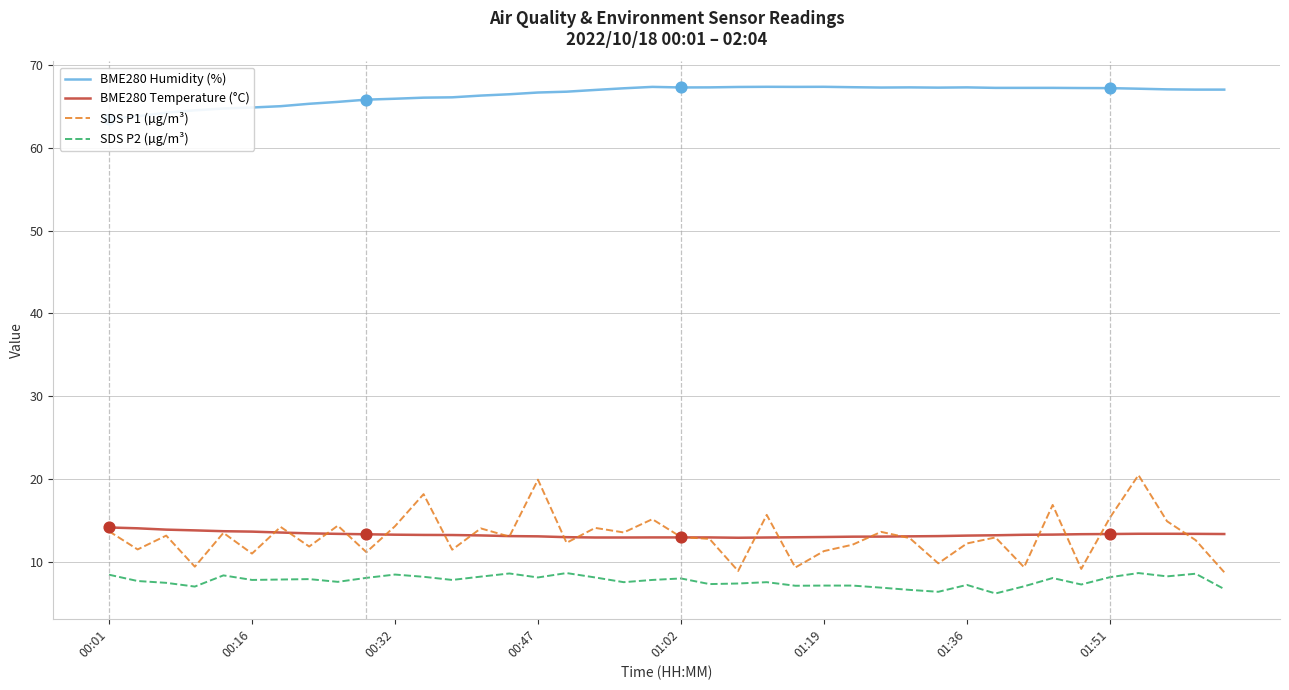

Is the value of SDS P2 (µg/m³) at 37 greater than the value of SDS P1 (µg/m³) at 28?

No